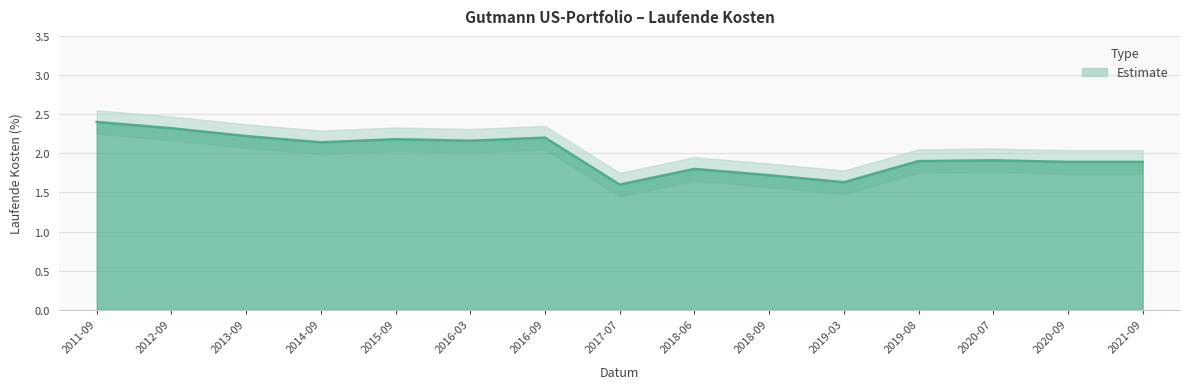

What is the change in value from 2014-09 to 2018-06?

-0.3